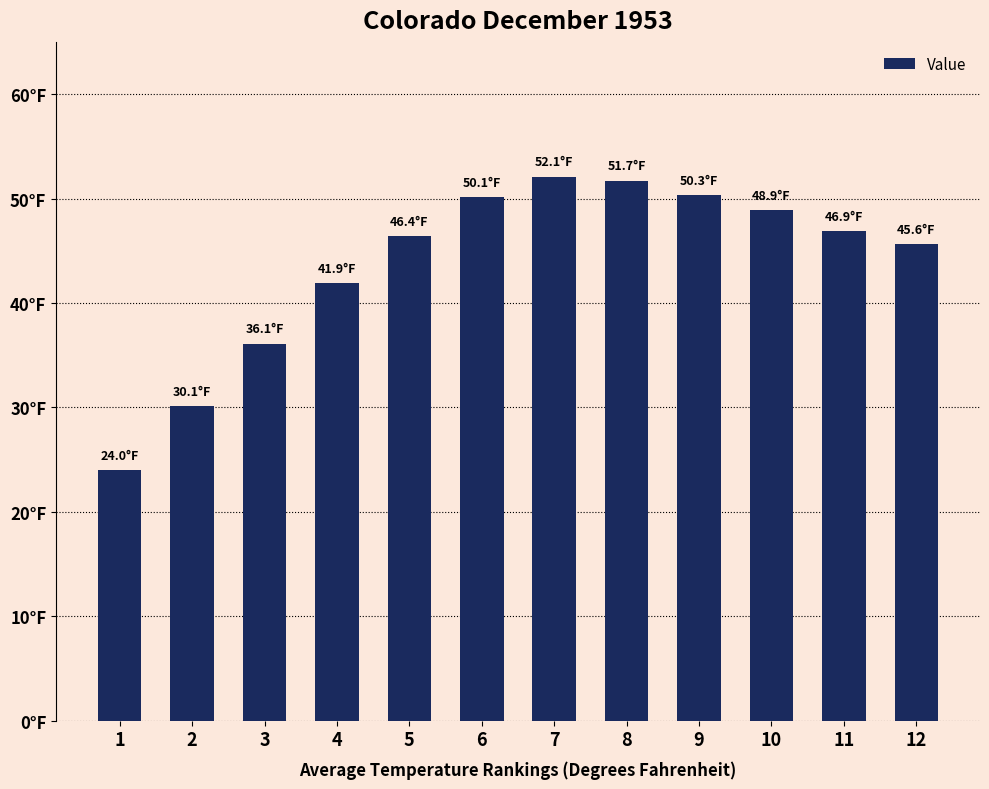

The value at 5 is 77.2. True or false?

False